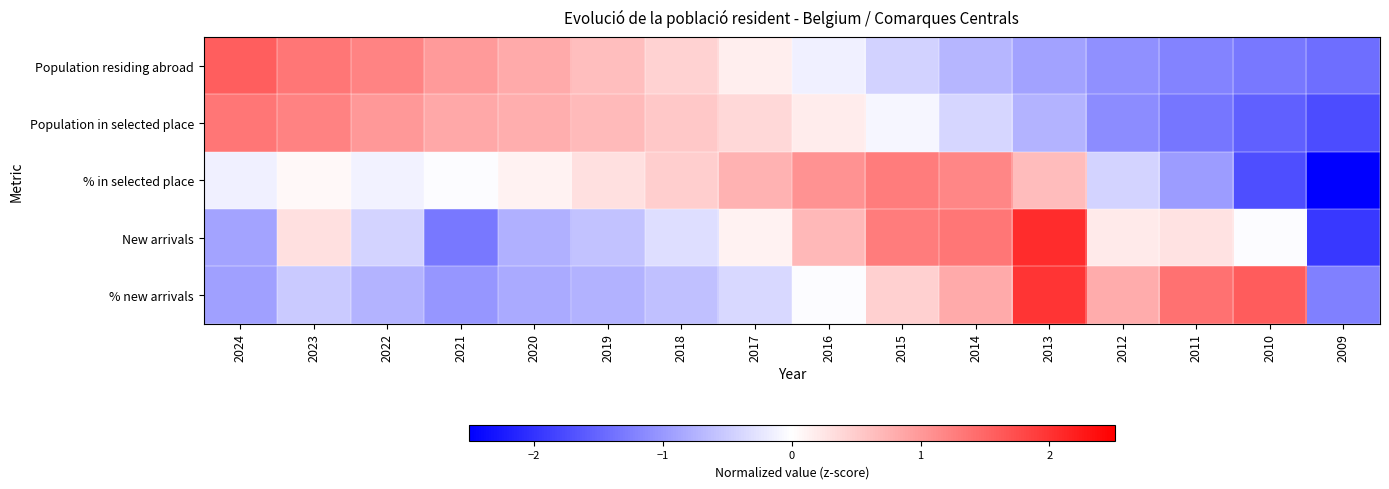

At 2019, list the series in order from smallest to largest.

% new arrivals, New arrivals, % in selected place, Population residing abroad, Population in selected place